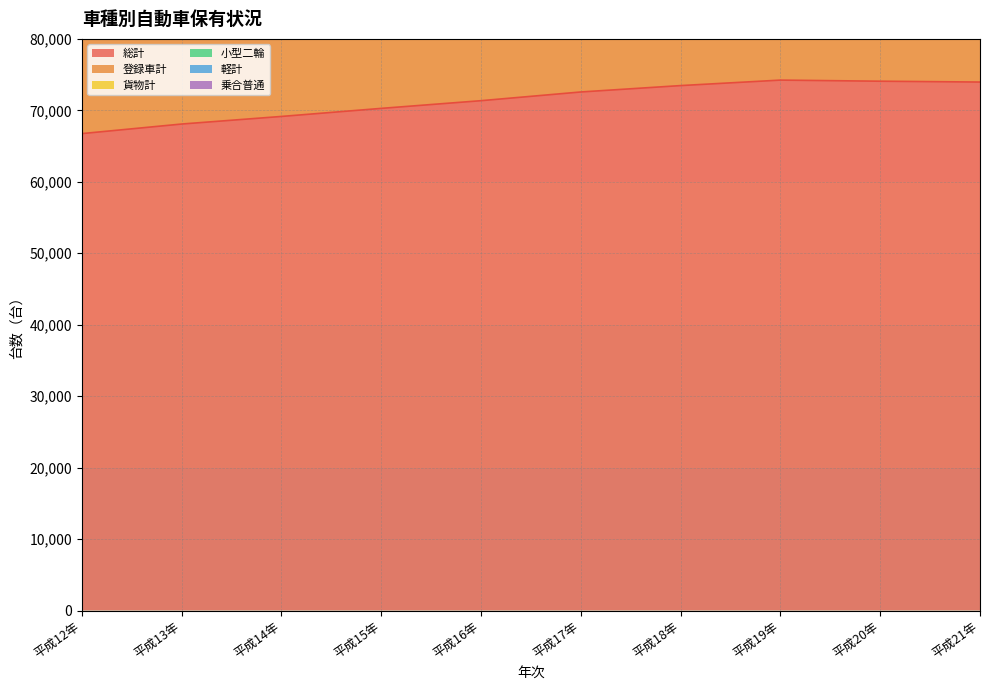

Rank the series at 平成15年 from lowest to highest value.

乗合普通, 小型二輪, 貨物計, 軽計, 登録車計, 総計